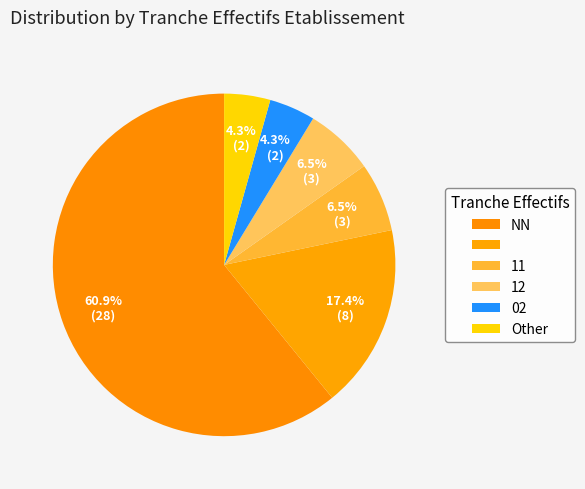

How many segments does this pie chart have?

6